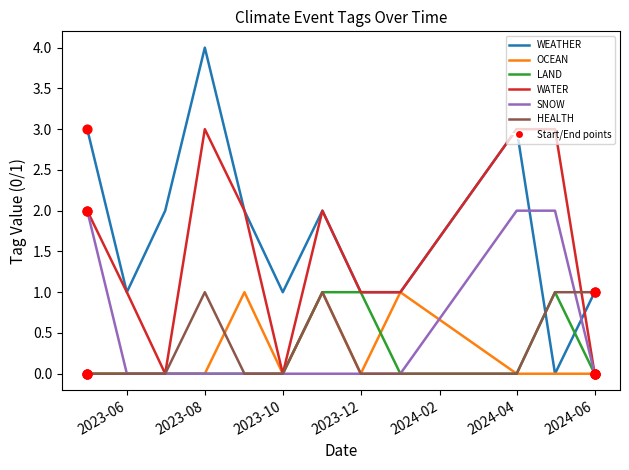

Which series has the largest total across all categories?

WEATHER